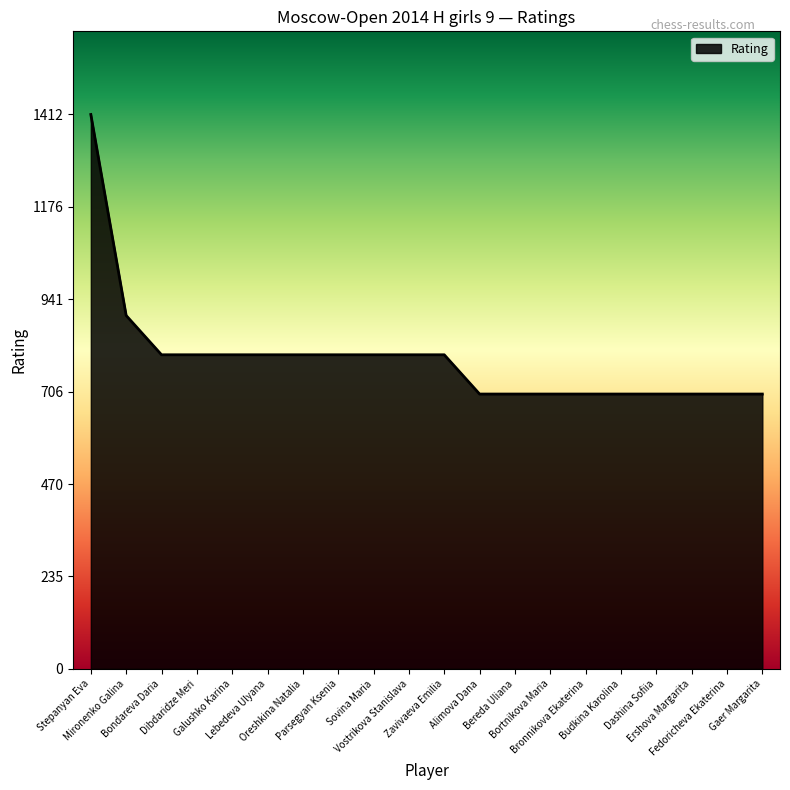

What is the minimum value shown in the chart?

700